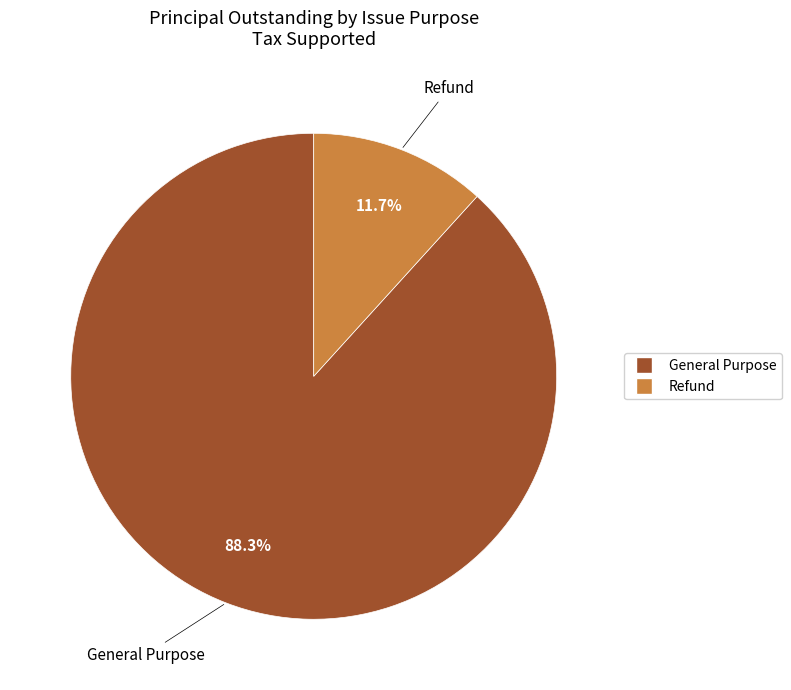

What is the ratio of the value at General Purpose to the value at Refund?

7.5